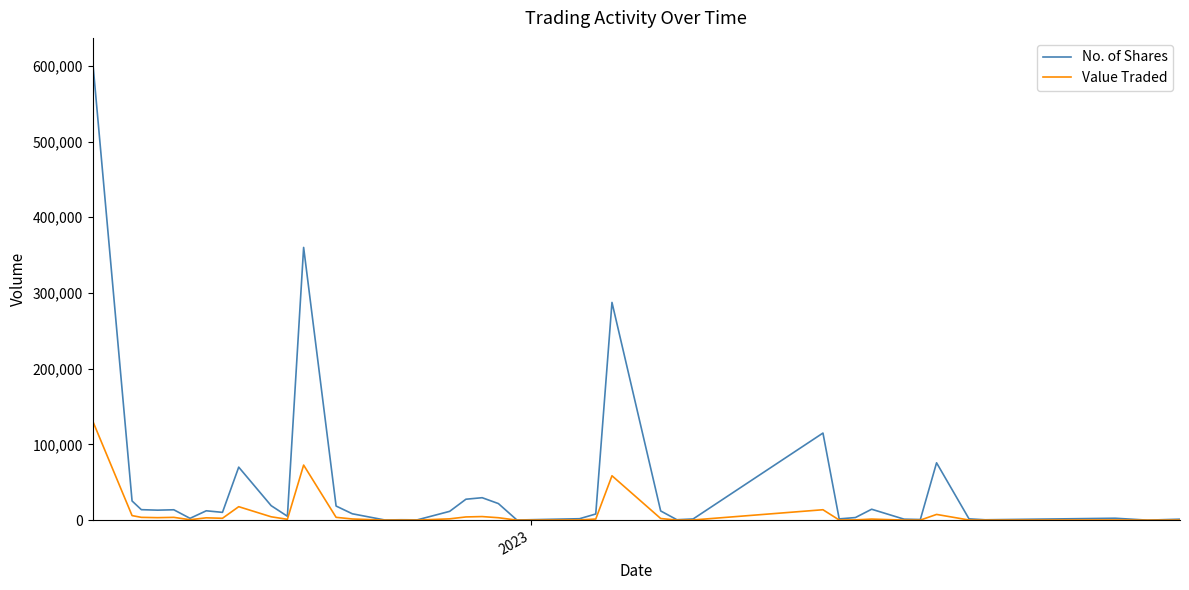

In Value Traded, how many points are lower than both neighbors (excluding endpoints)?

12